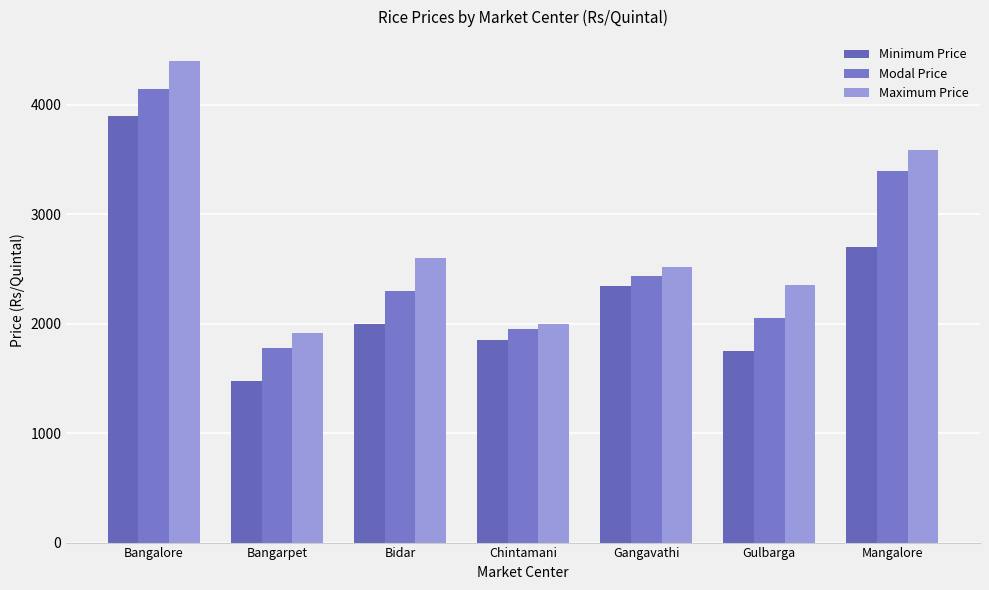

What are all the series names shown in the legend?

Minimum Price, Modal Price, Maximum Price